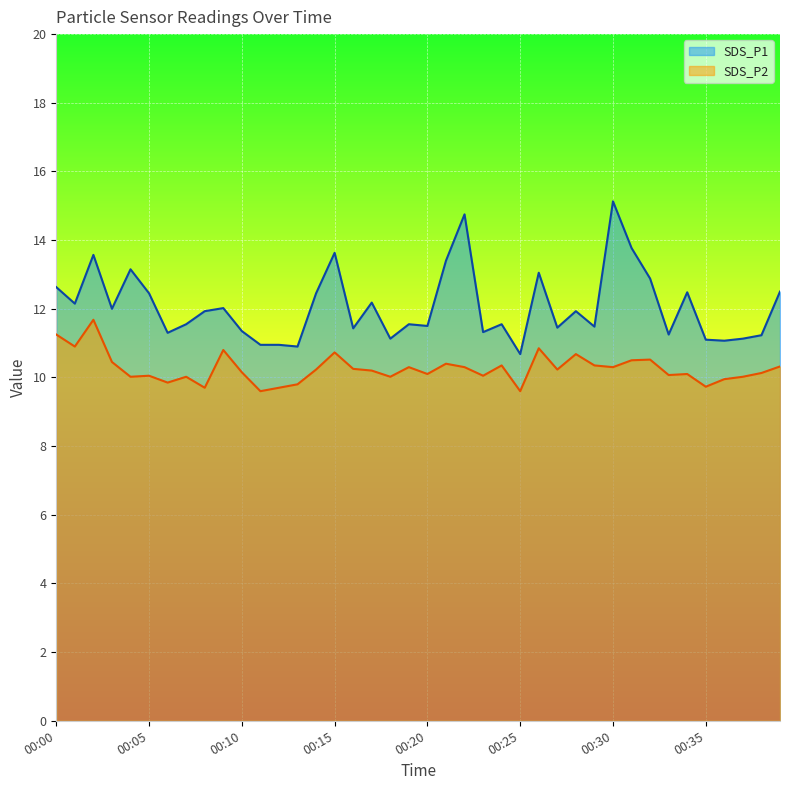

True or false: SDS_P2 and SDS_P1 cross at least once.

False